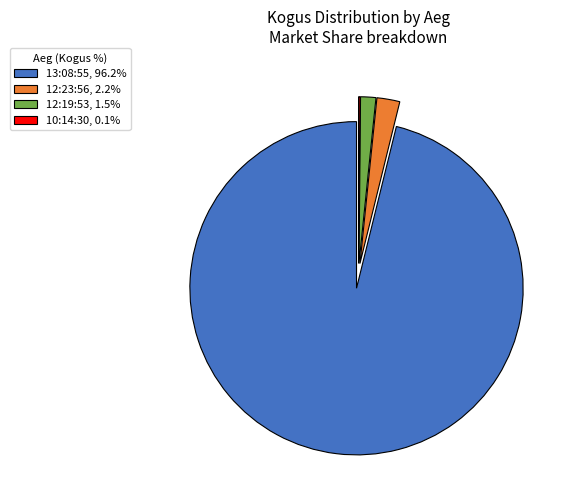

What is the ratio of the value at 12:19:53, 1.5% to the value at 12:23:56, 2.2%?

0.7